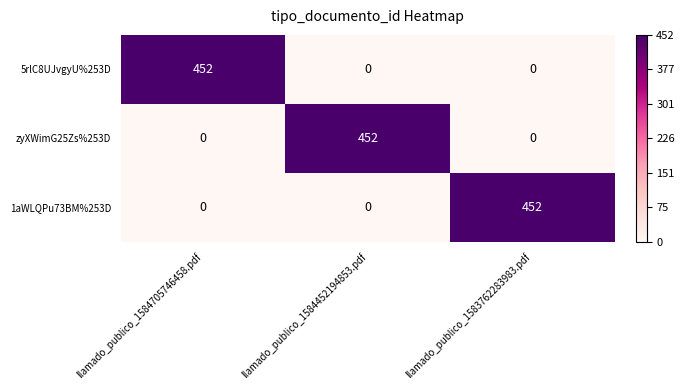

What is the spread (max minus min) of values at llamado_publico_1584452194853.pdf?

452